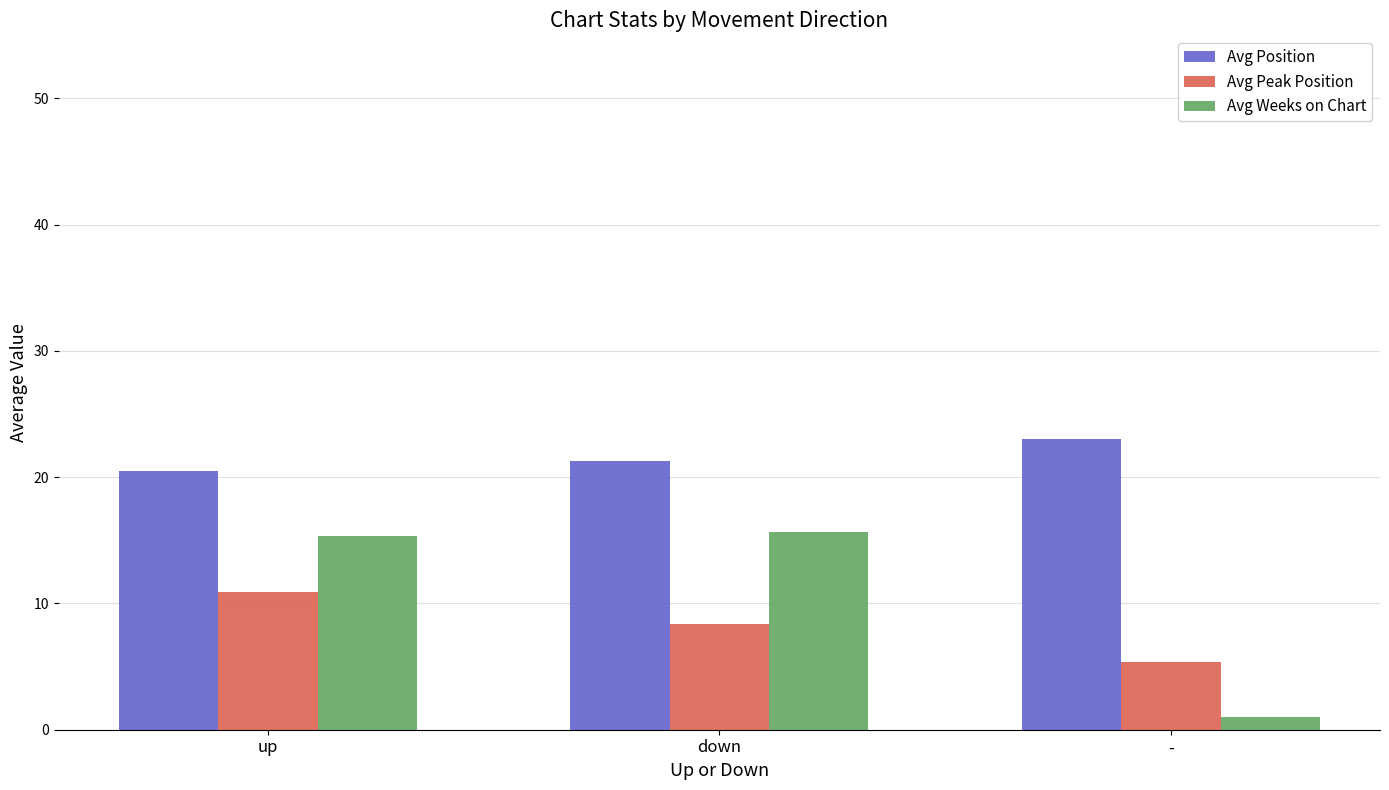

What value does the Avg Weeks on Chart series have at -?

1.0